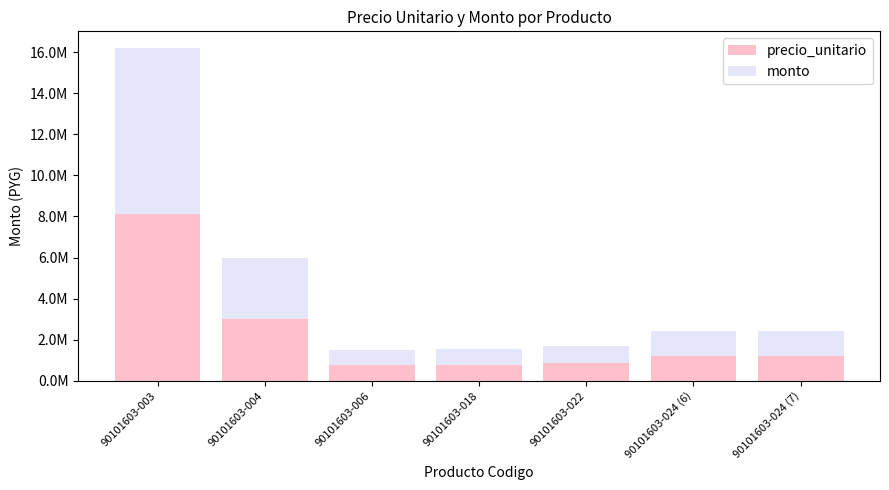

What is the sum of the monto values at 90101603-024 (6) and 90101603-006?

1950000